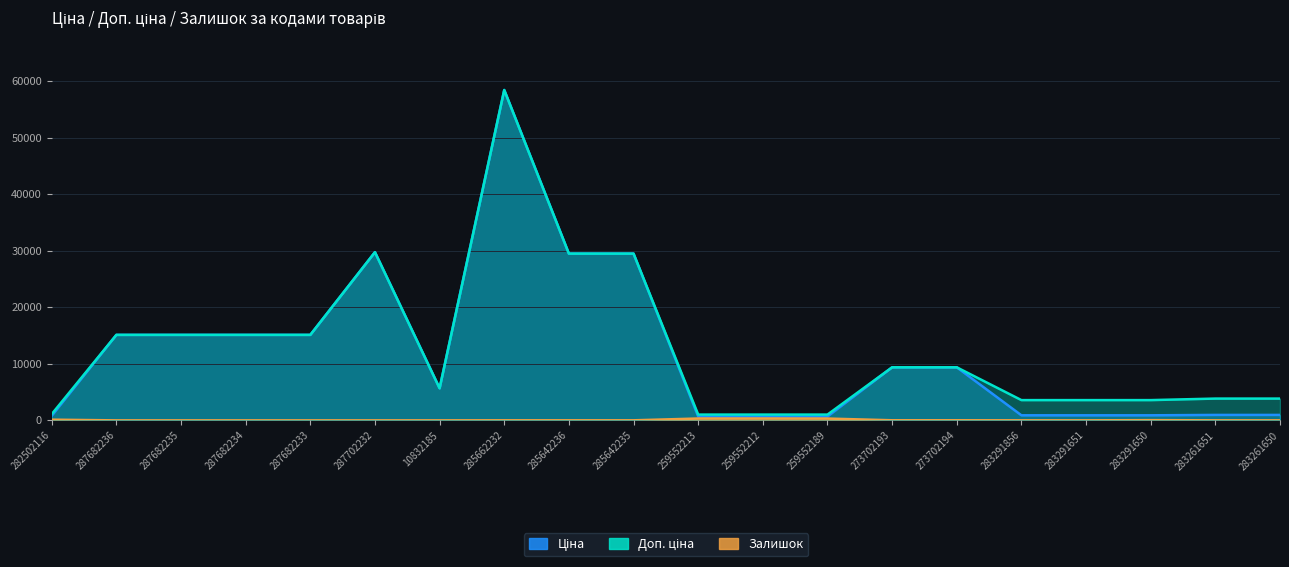

The value of Ціна at 283261650 is 1325.5. True or false?

False